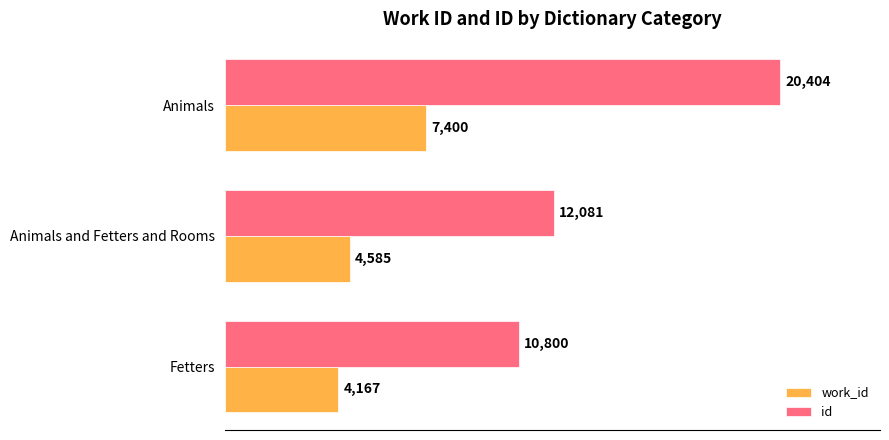

Rank the series by their average value, from lowest to highest.

work_id, id